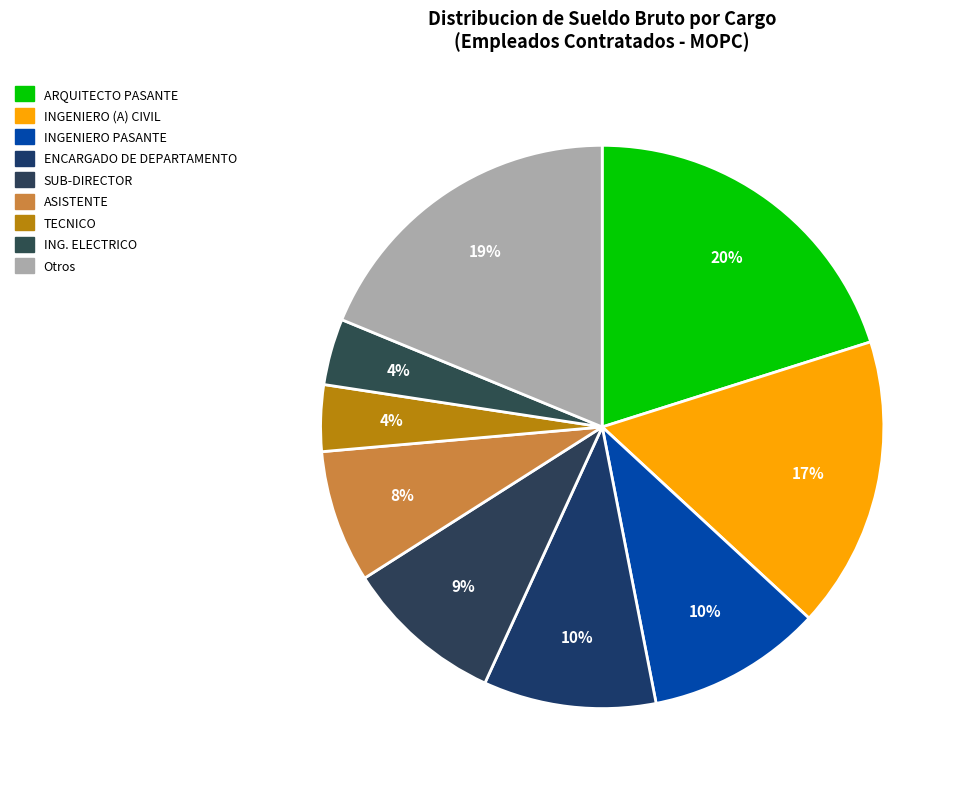

Count the number of slices in the pie.

9